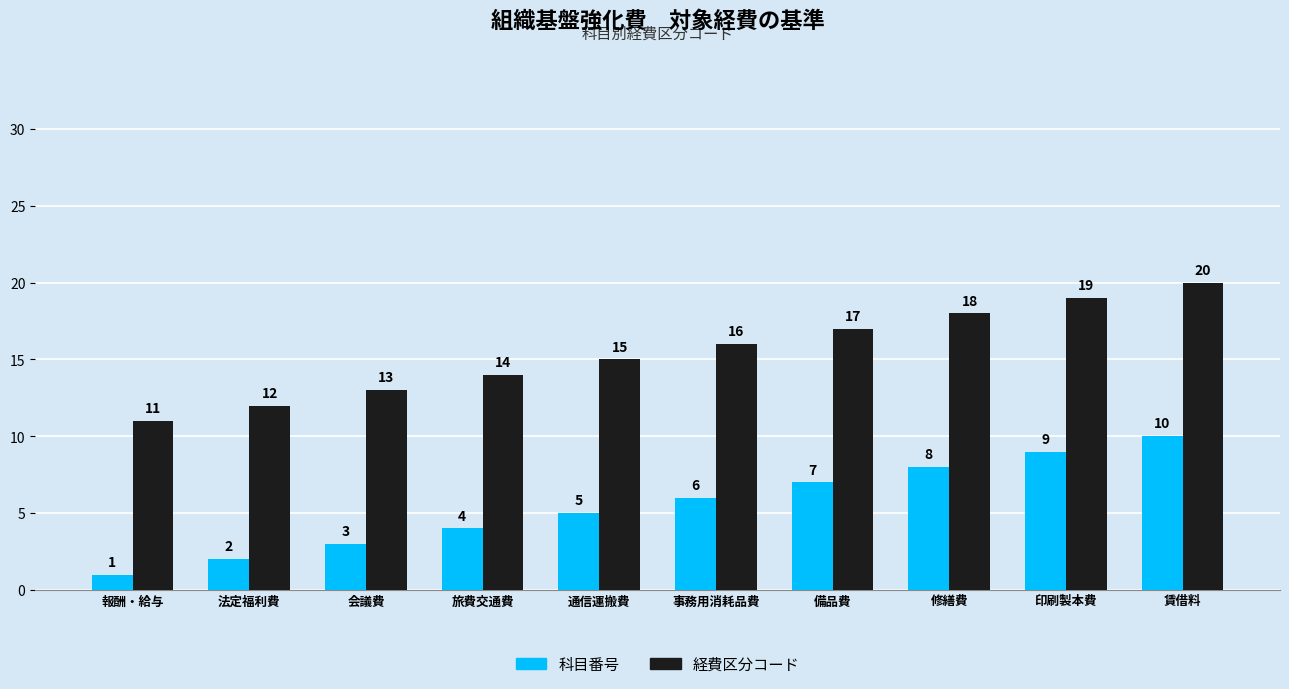

What is the spread (max minus min) of values at 備品費?

10